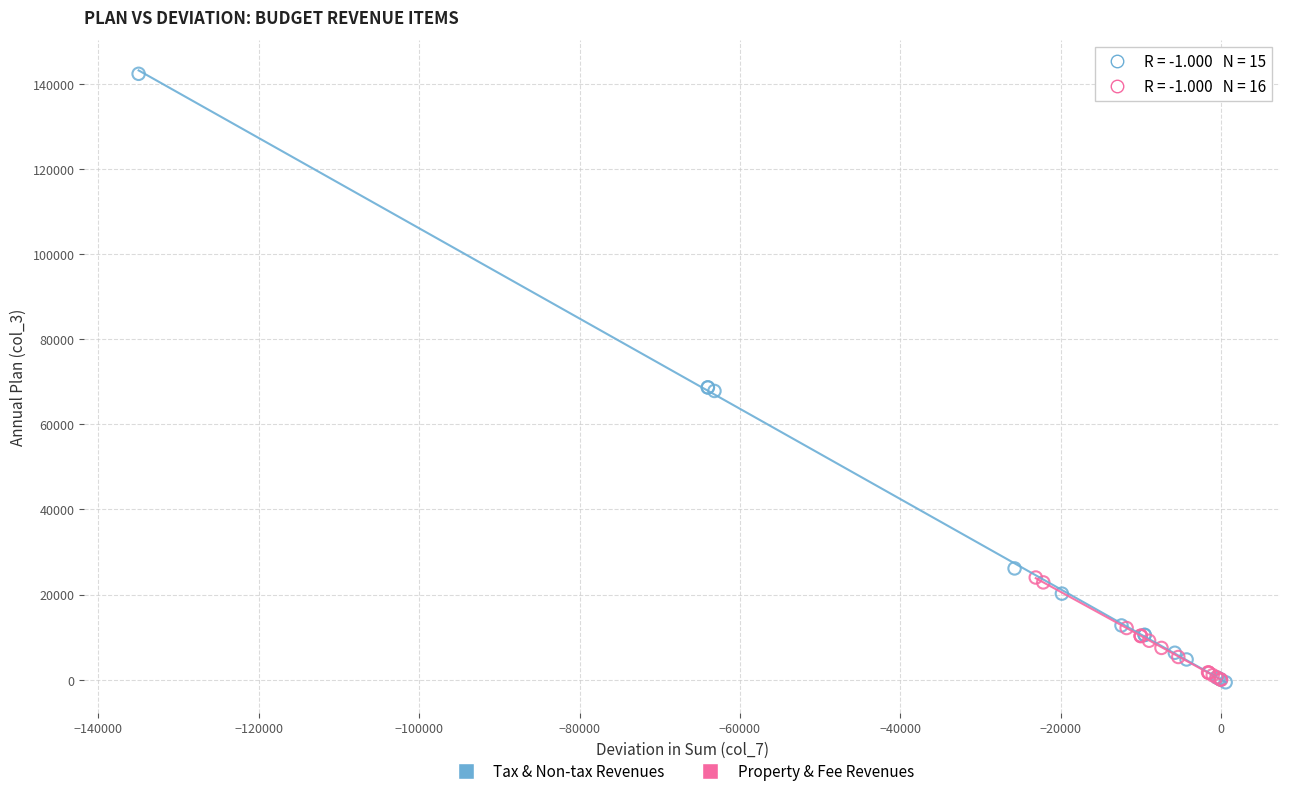

Which series has the widest spread of Y values?

Tax & Non-tax Revenues